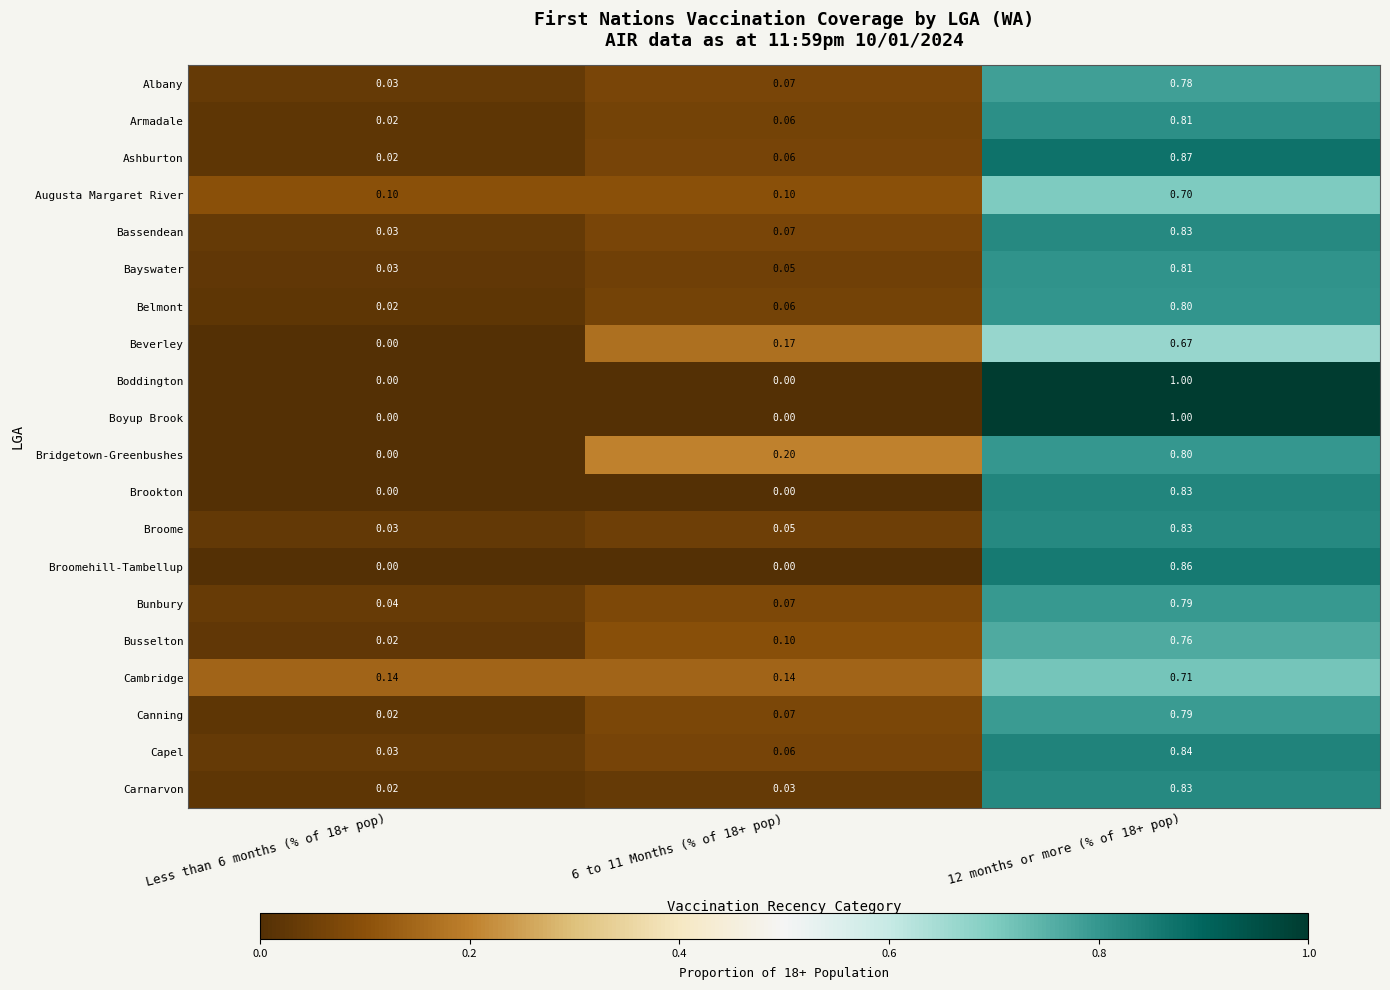

Is the value of Brookton at 12 months or more (% of 18+ pop) greater than the value of Belmont at Less than 6 months (% of 18+ pop)?

Yes